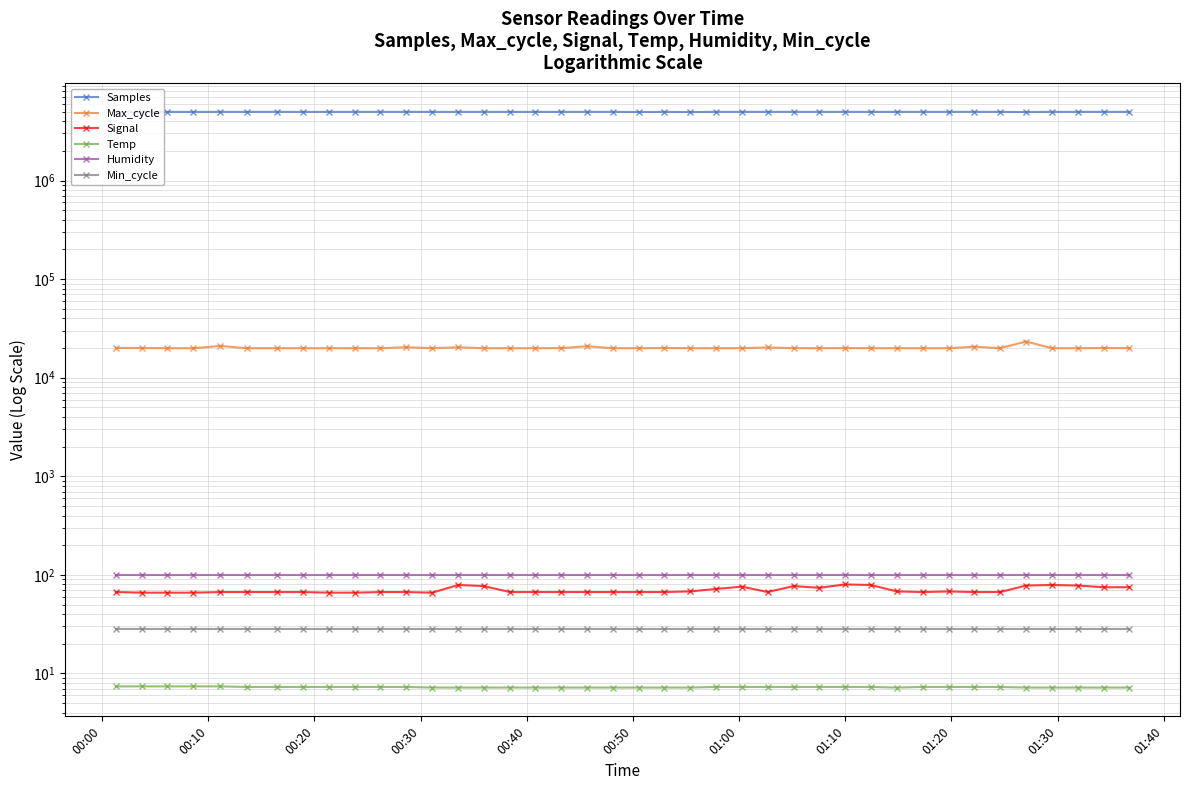

Read the Temp value at 01:40.

7.3